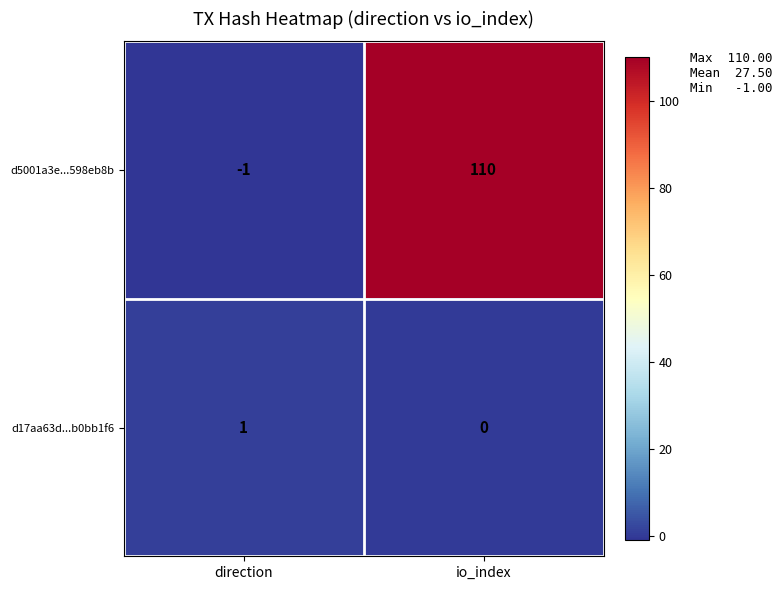

Count the number of categories in the chart.

2